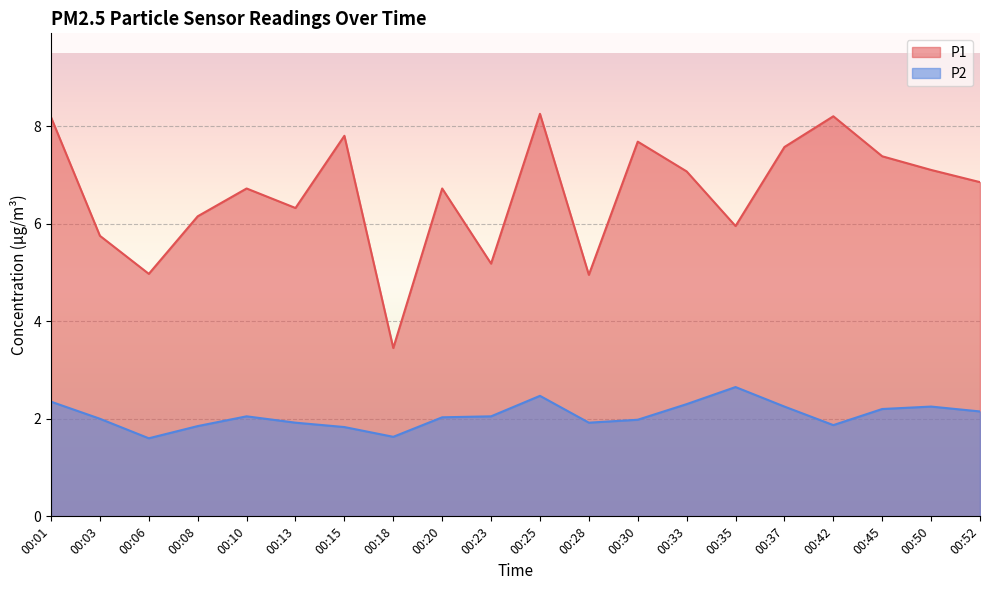

True or false: P2 and P1 intersect in this chart.

False